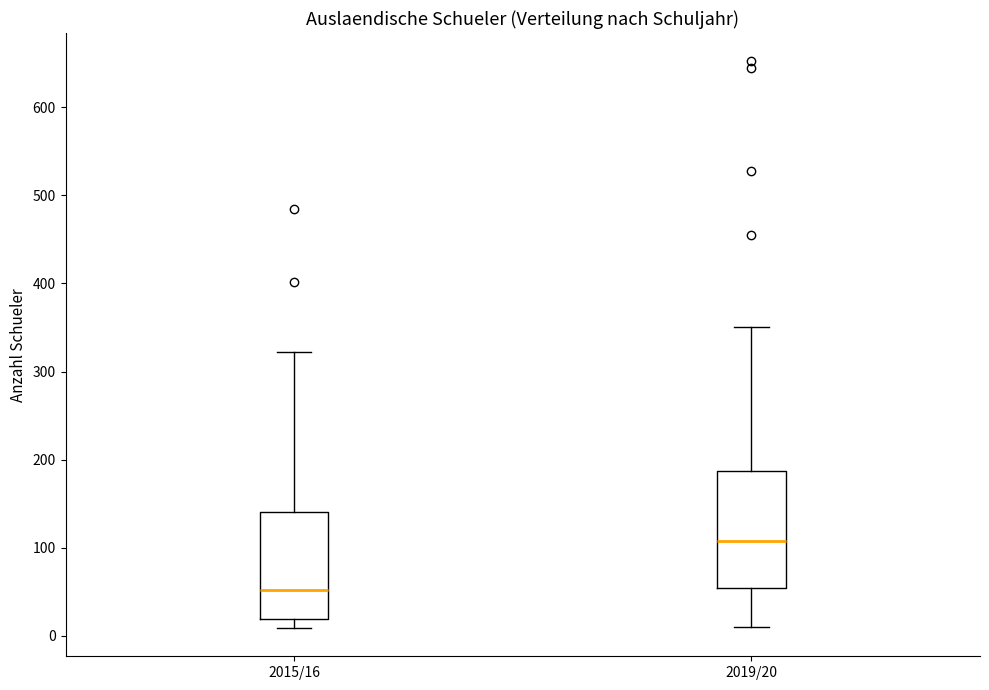

Which box's median line is the lowest?

2015/16